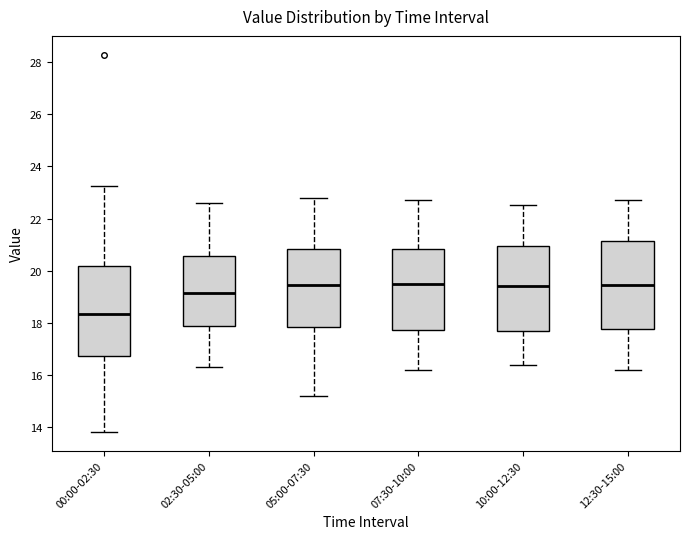

Where does the upper whisker of the box for 00:00-02:30 end on the y-axis? The values are not printed on the chart, so give them approximately, as read against the axis.

23.2